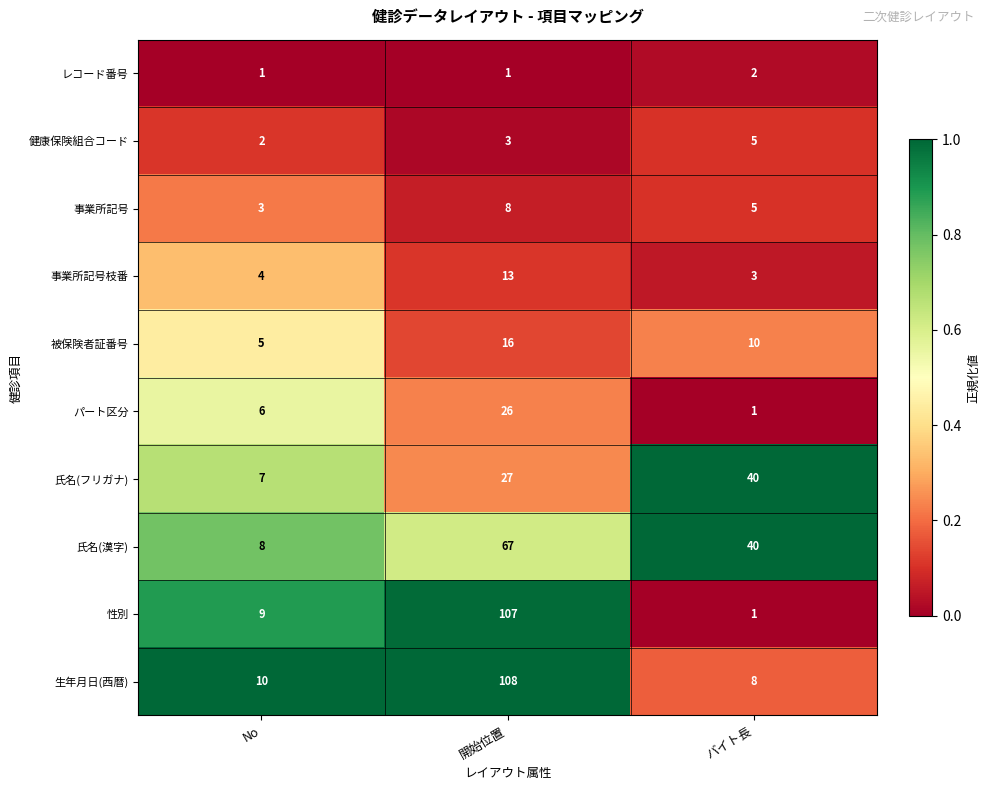

Which series has the widest spread of values?

性別